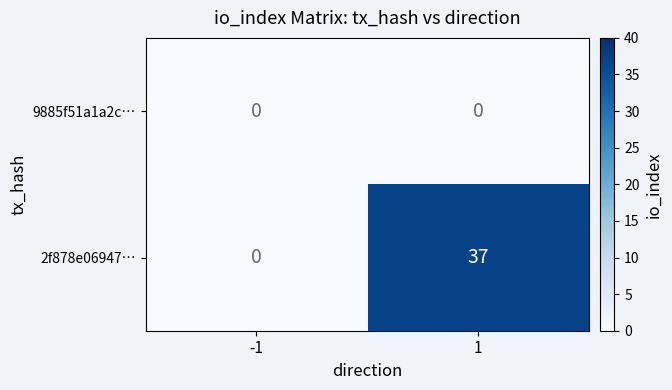

What is the difference between the 2f878e06947… values at 1 and -1?

37